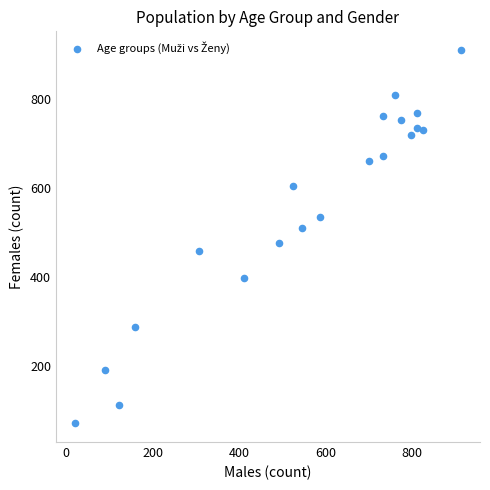

What is the range of Y values (max minus min)?

837